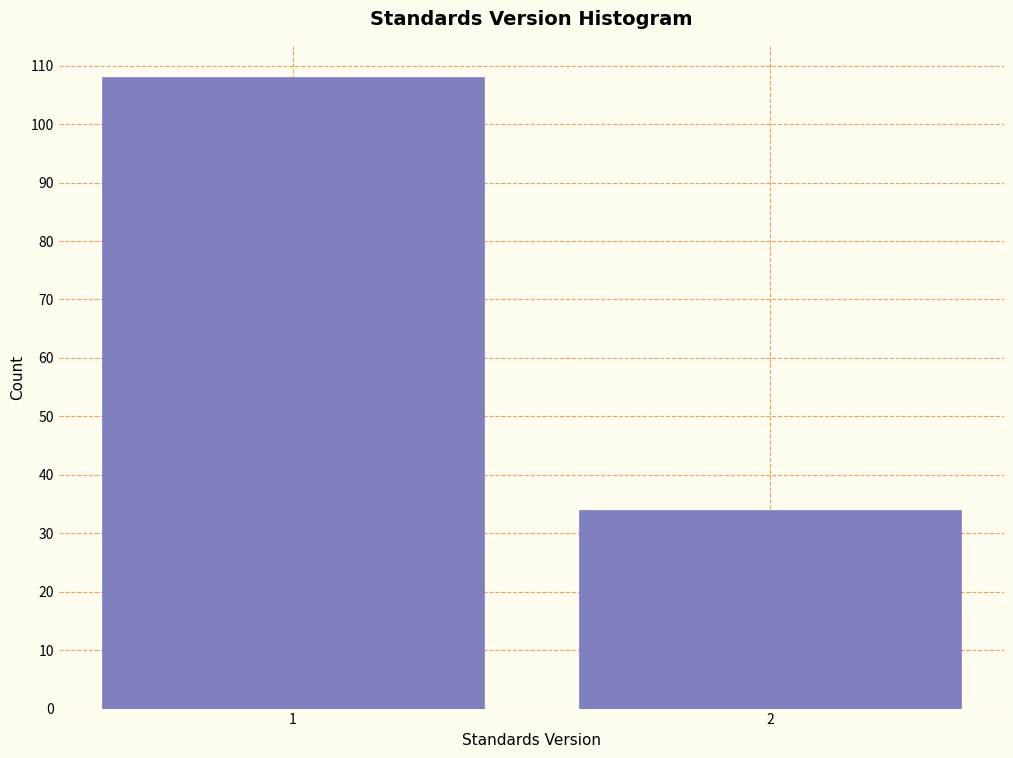

Reading left to right, transcribe all the data shown in this chart.

108	34